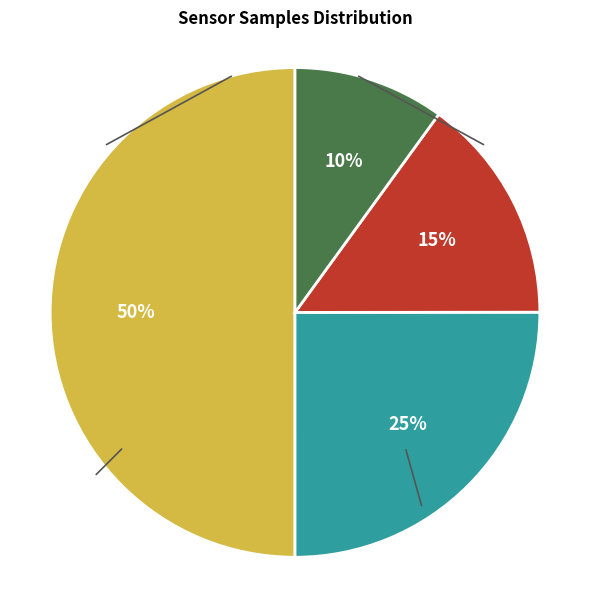

To the nearest percent, what is the average slice percentage?

25%